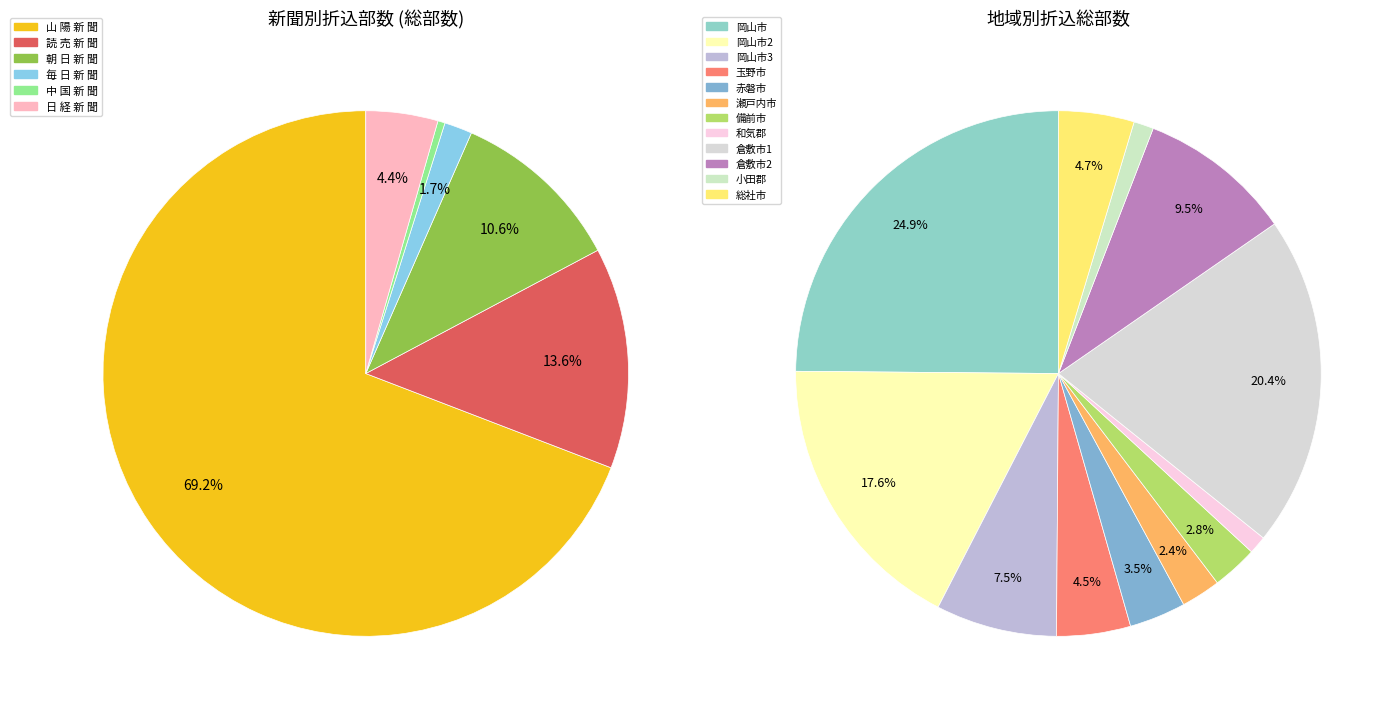

Which category has the biggest portion of the pie?

岡山市